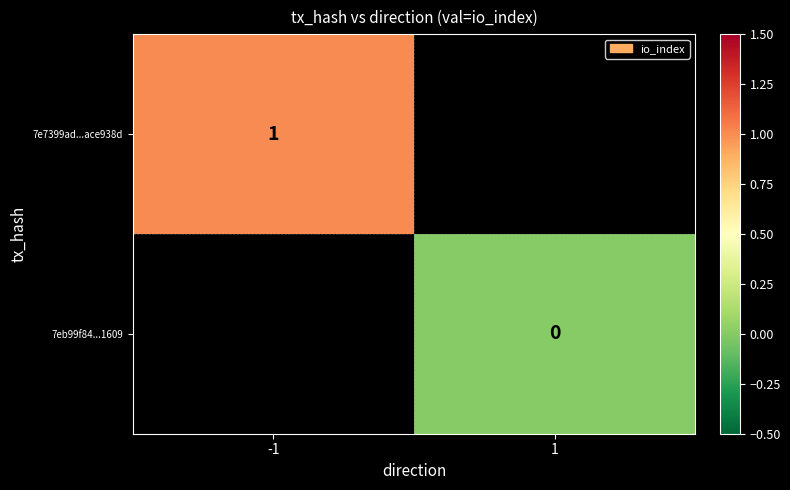

Is the value of 7eb99f84...1609 at 1 greater than the value of 7e7399ad...ace938d at -1?

No